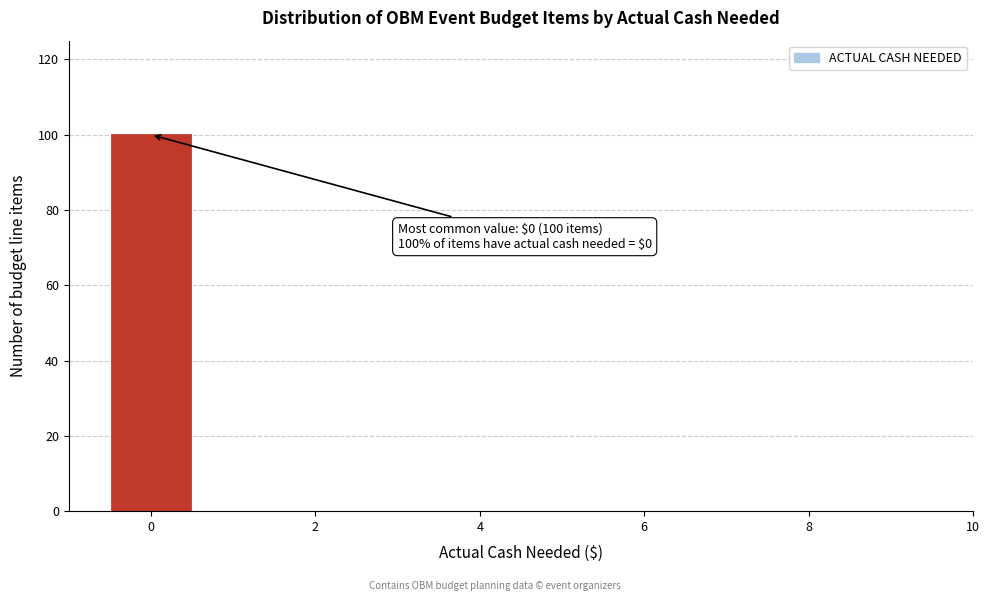

Which range on the x-axis has the tallest bar?

-0.5 to 0.5